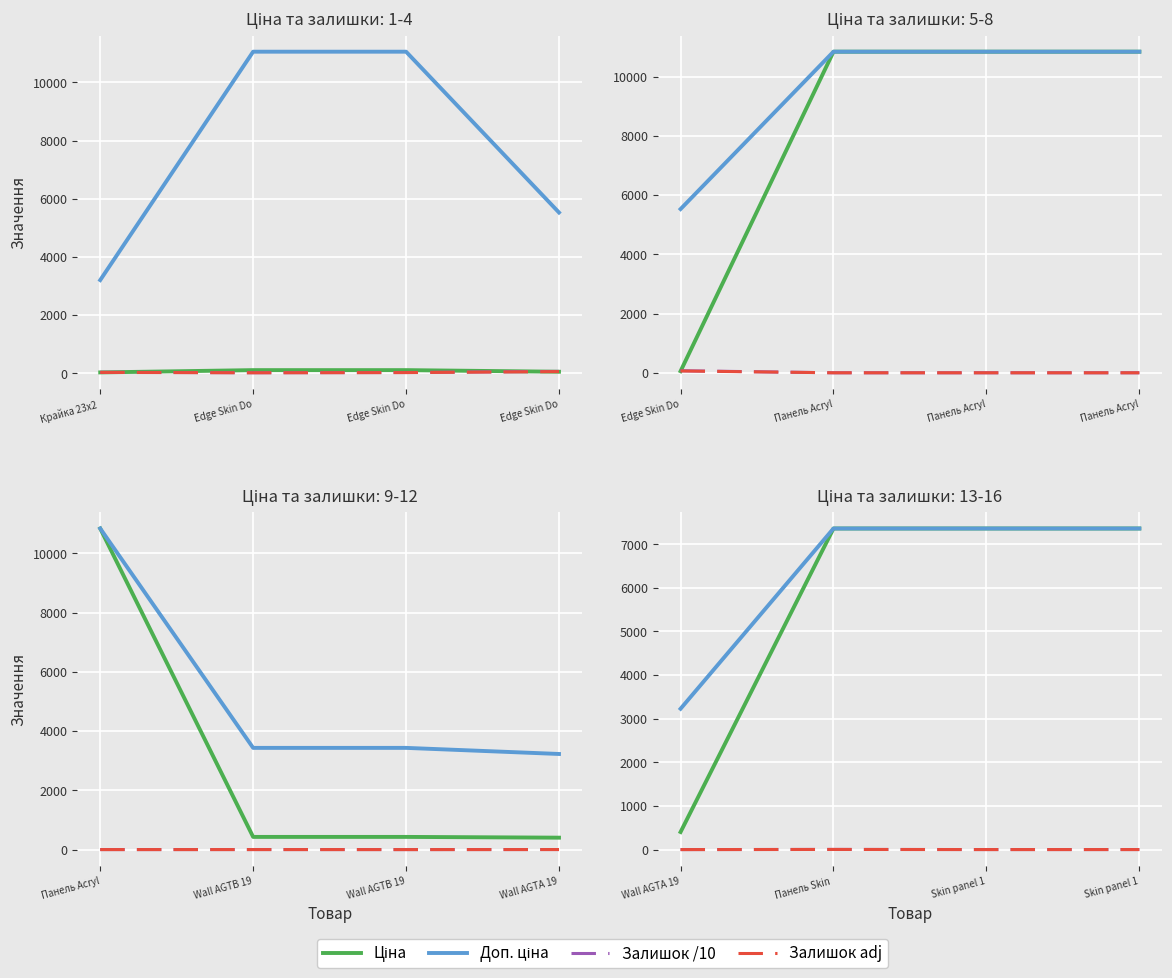

What is the smallest value displayed?

0.9